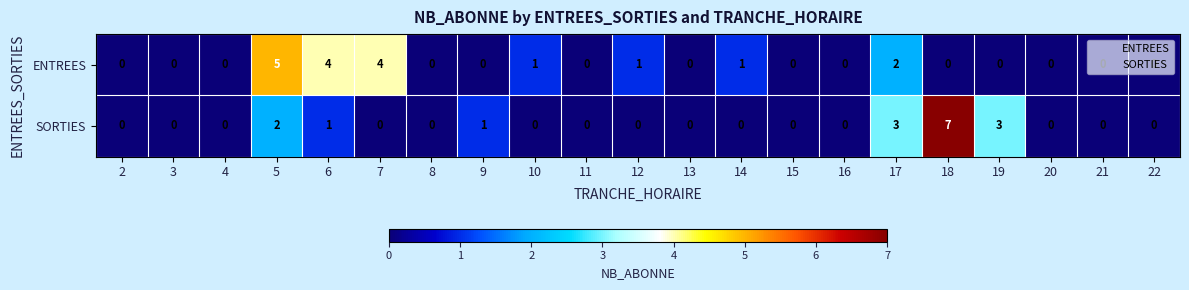

Which series has the largest total across all categories?

ENTREES